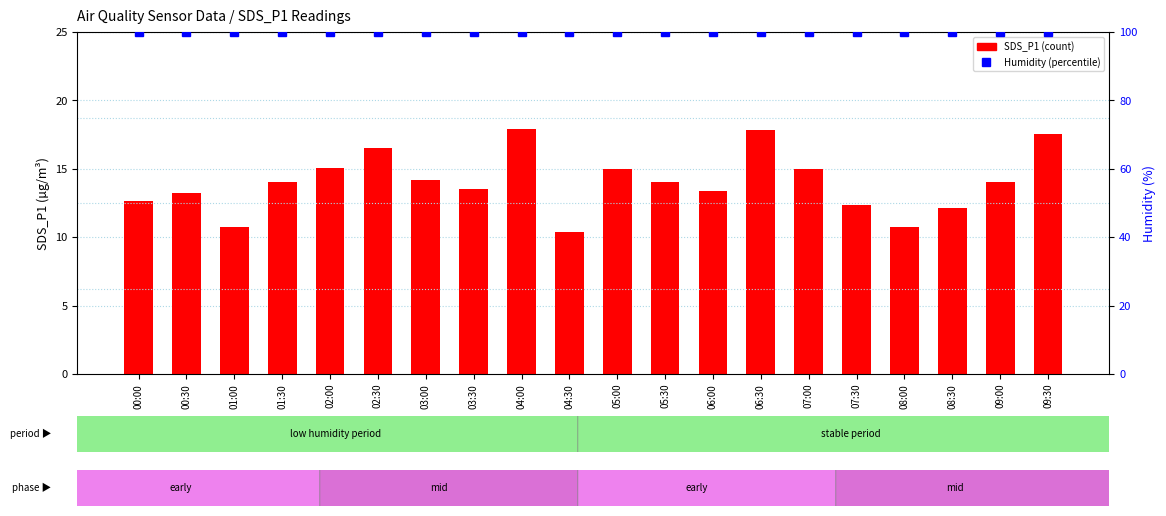

What is the difference between the highest and lowest values at 04:30?

89.6